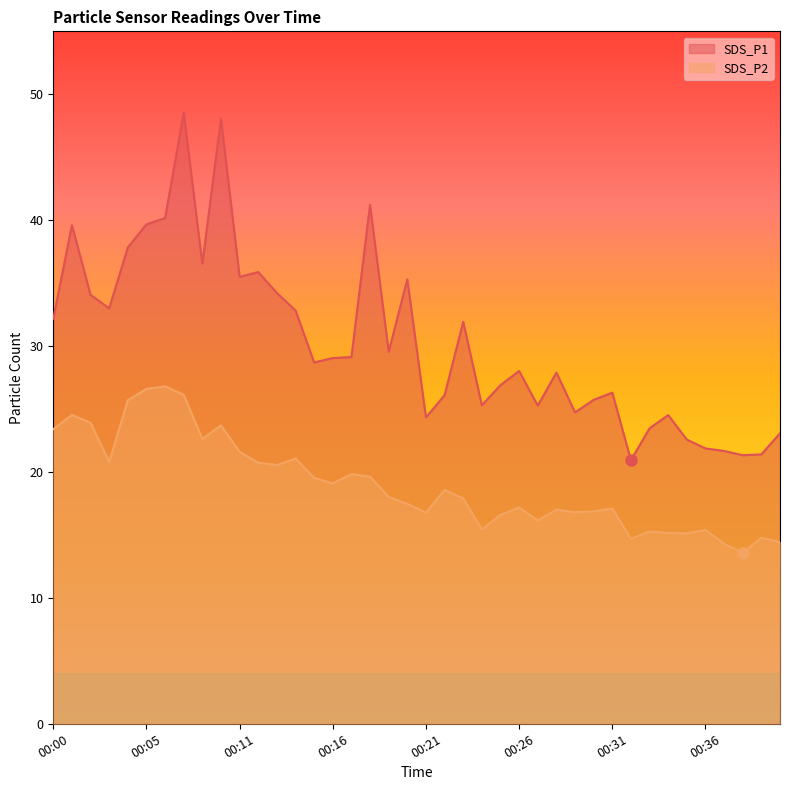

True or false: SDS_P2 has a value of 16.6 at 00:25.

True